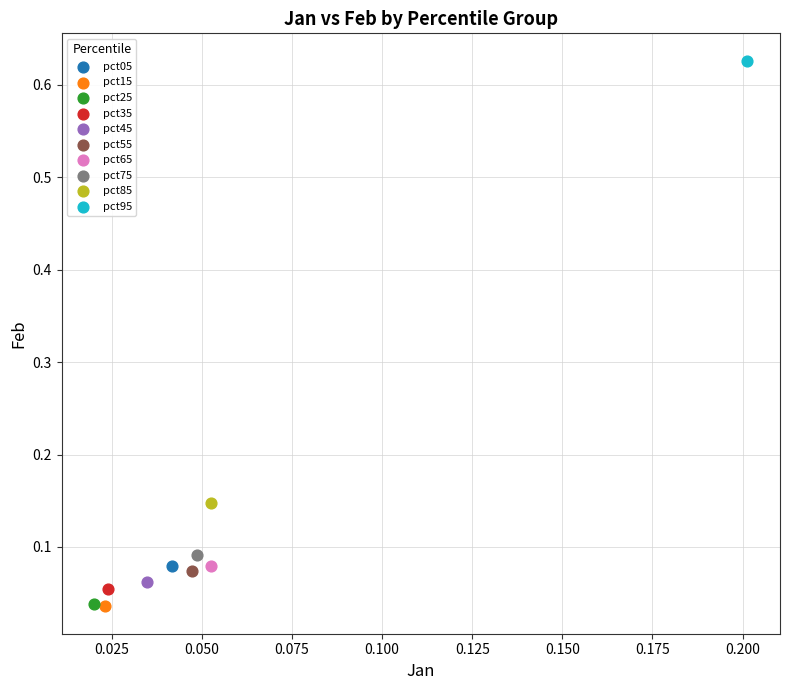

What are all the series names shown in the legend?

pct05, pct15, pct25, pct35, pct45, pct55, pct65, pct75, pct85, pct95